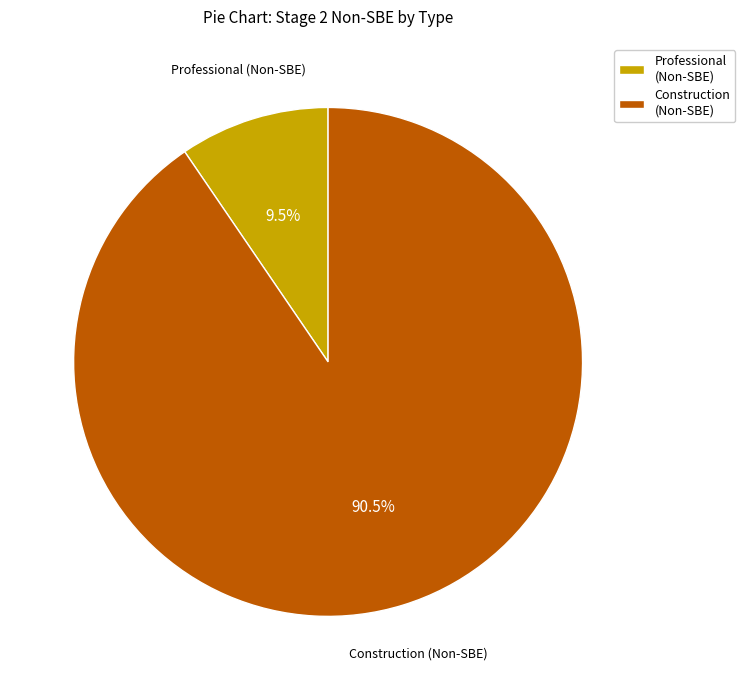

What is the largest slice in the pie chart?

Construction (Non-SBE)